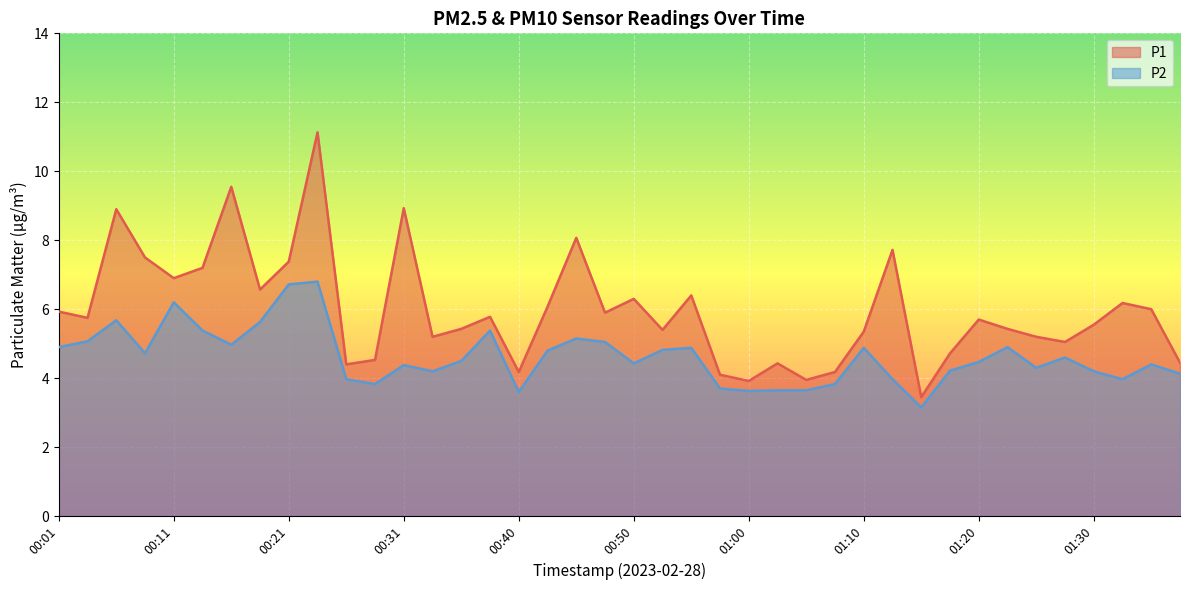

True or false: P1 and P2 cross at least once.

False